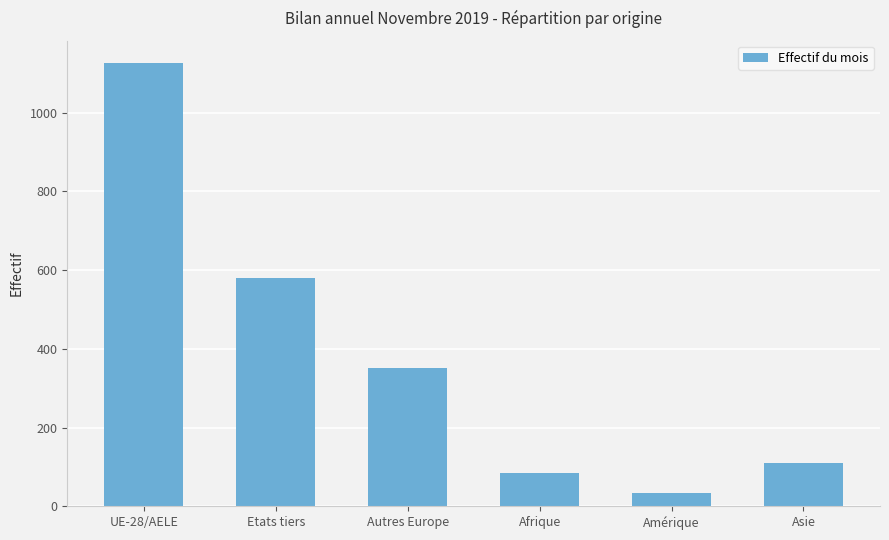

Is it true that the value at UE-28/AELE is 1805?

False